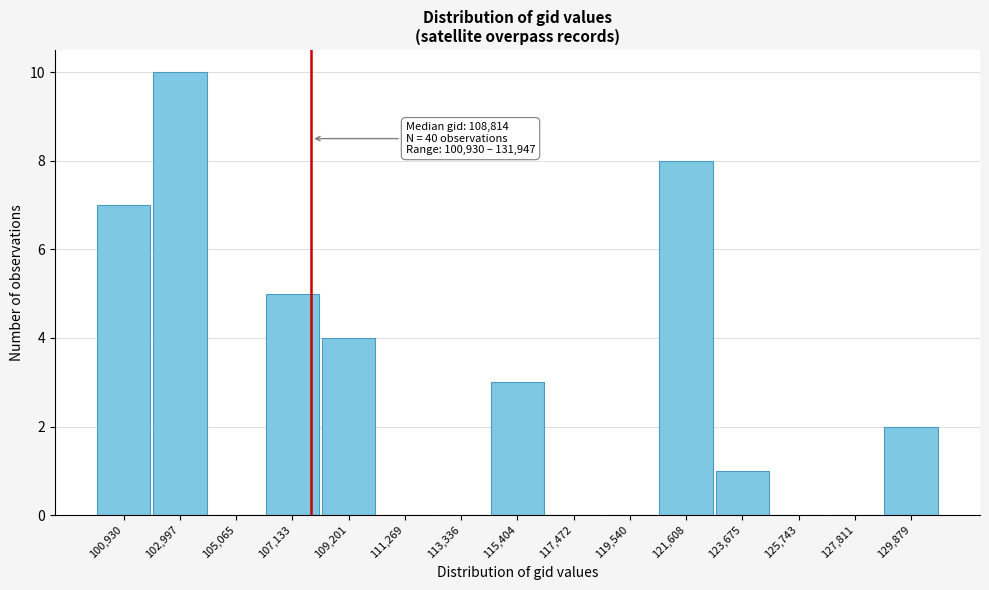

Reading left to right, list all the values displayed in this chart.

100,930=7	102,997=10	105,065=0	107,133=5	109,201=4	111,269=0	113,336=0	115,404=3	117,472=0	119,540=0	121,608=8	123,675=1	125,743=0	127,811=0	129,879=2